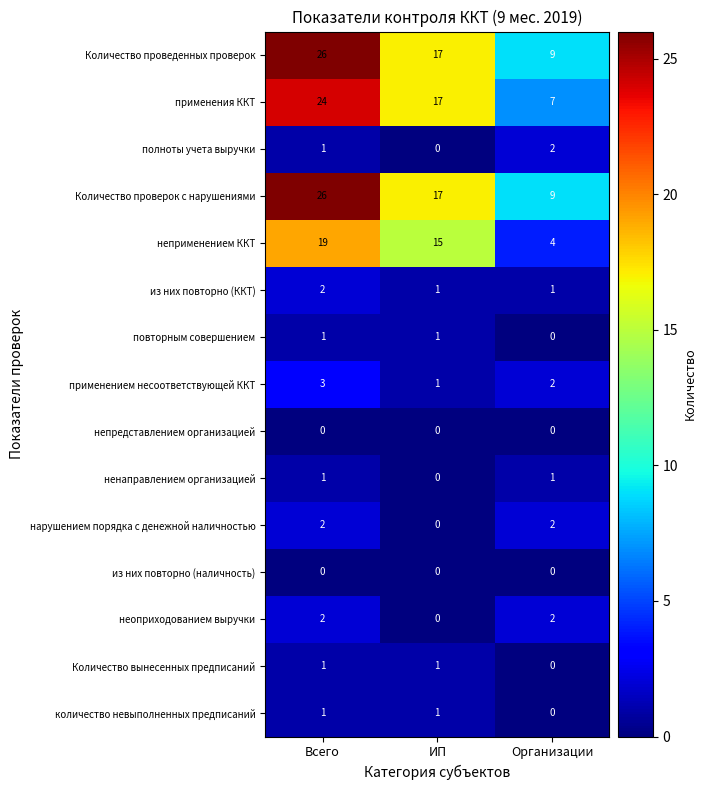

At how many categories does at least one series exceed 15?

2